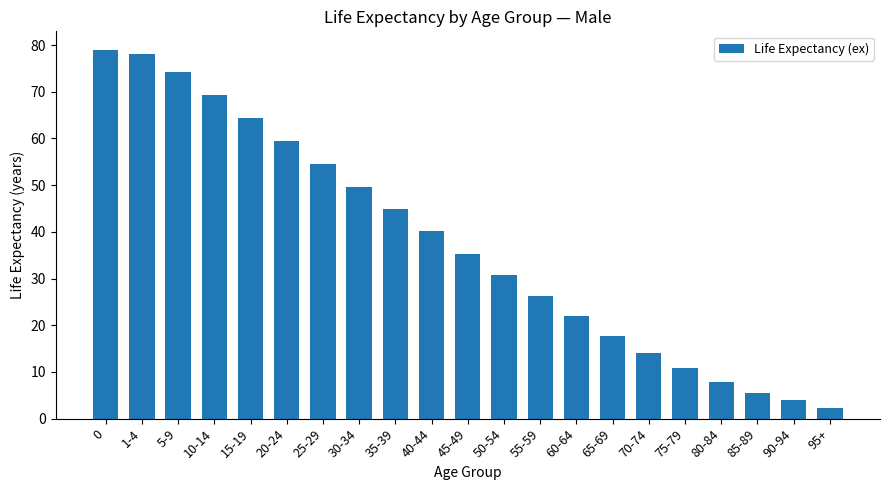

What is the value of the 3rd bar from the left?

74.2